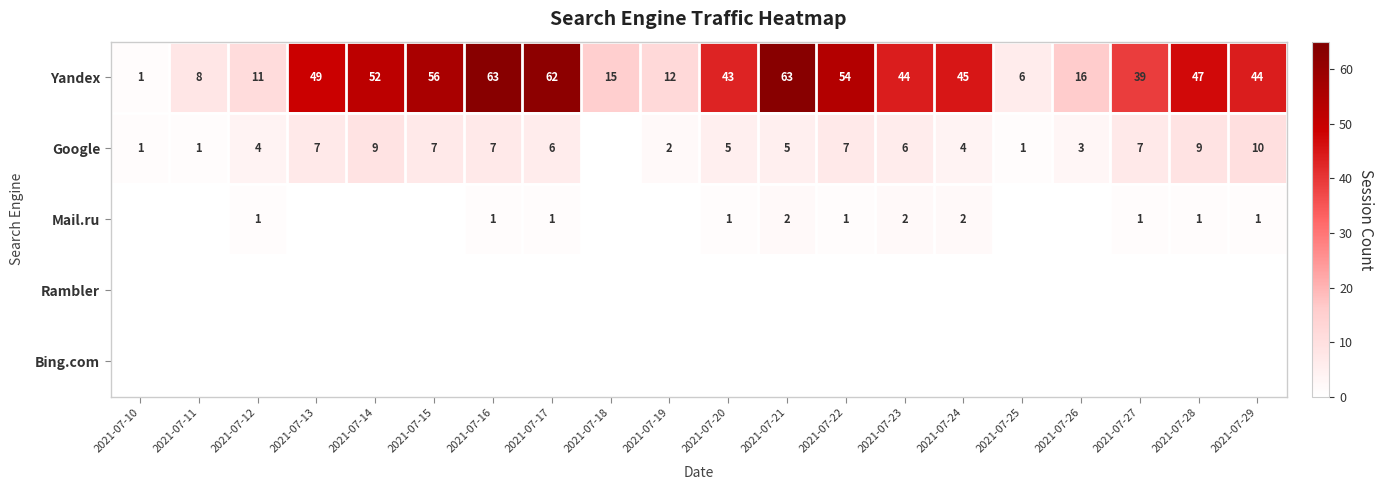

The value of Yandex at 2021-07-13 is 11. True or false?

False